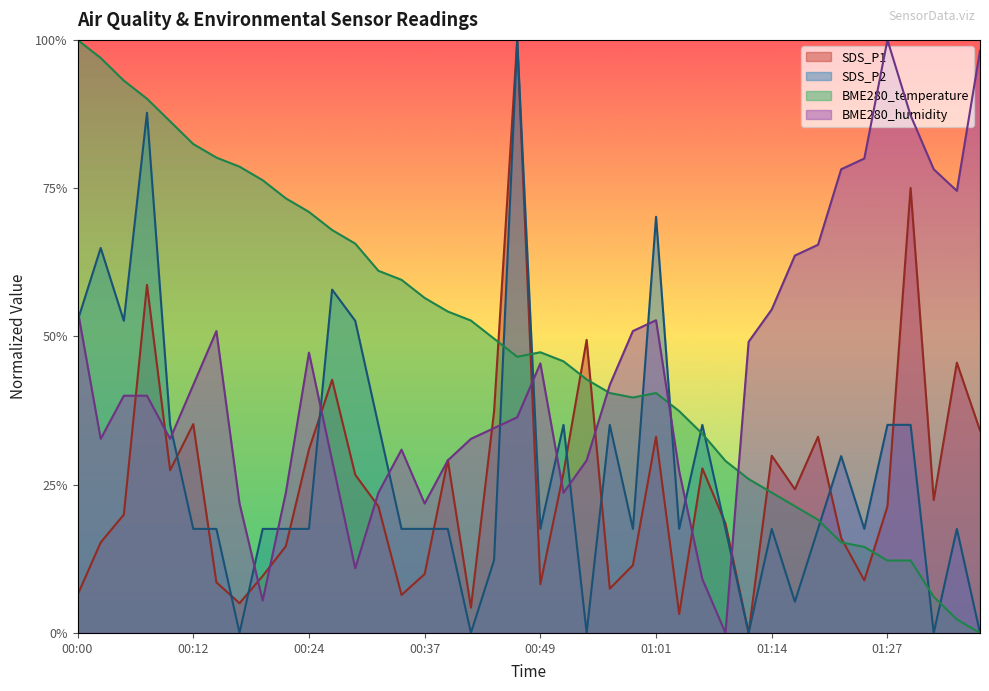

Between 00:42 and 00:51, which series saw the biggest shift?

SDS_P2